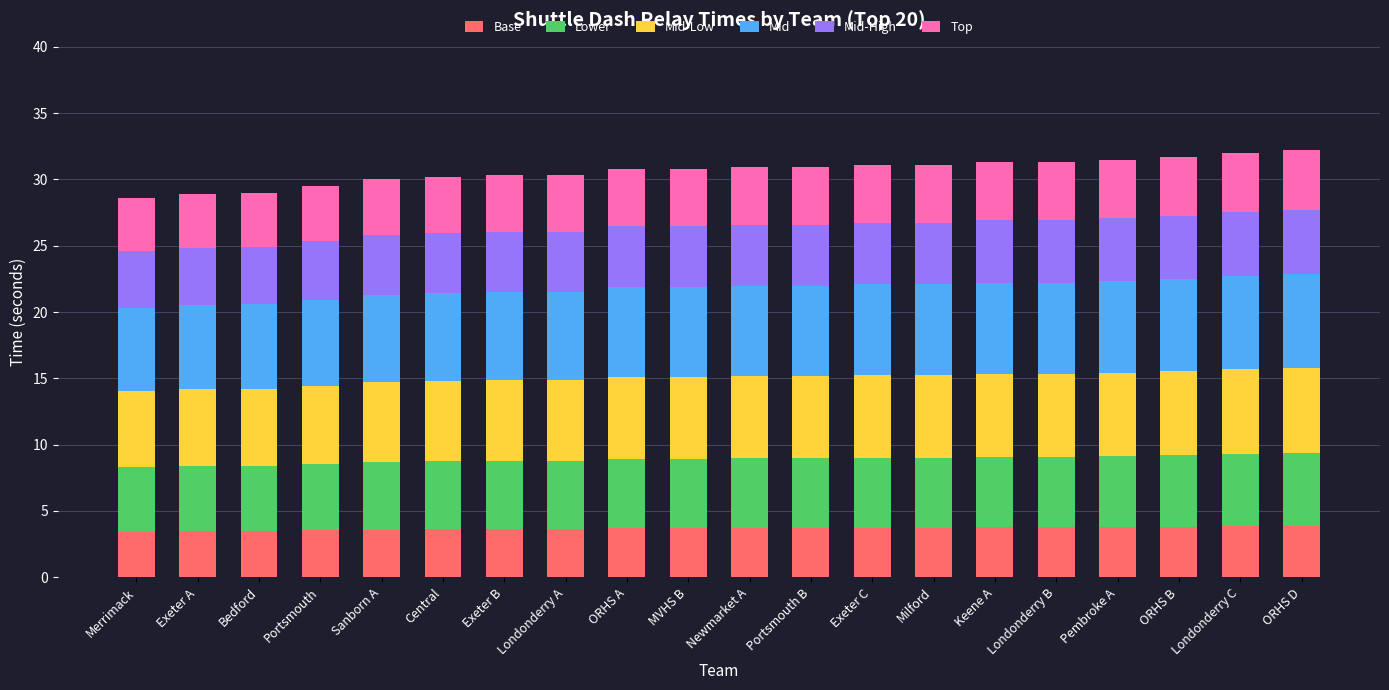

What are all the series names shown in the legend?

Base, Lower, Mid-Low, Mid, Mid-High, Top